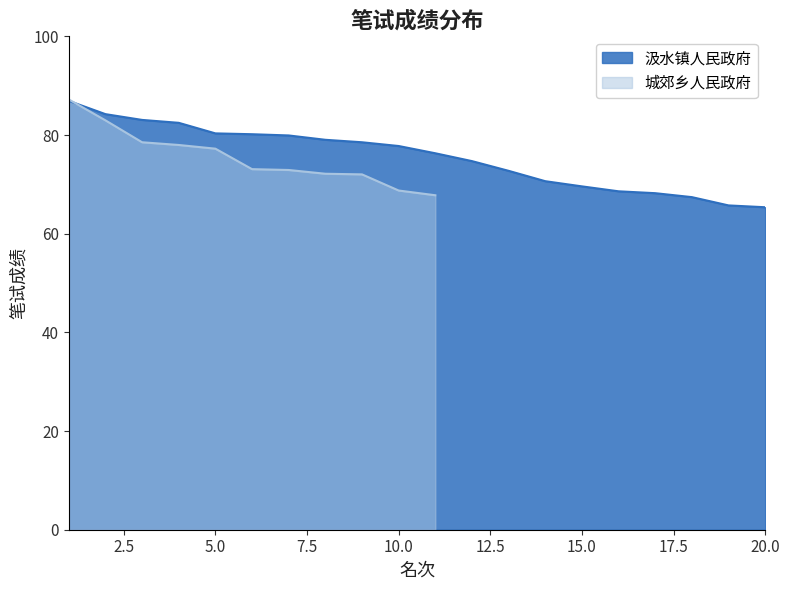

What is the difference between the values at 13 and 14?

2.1